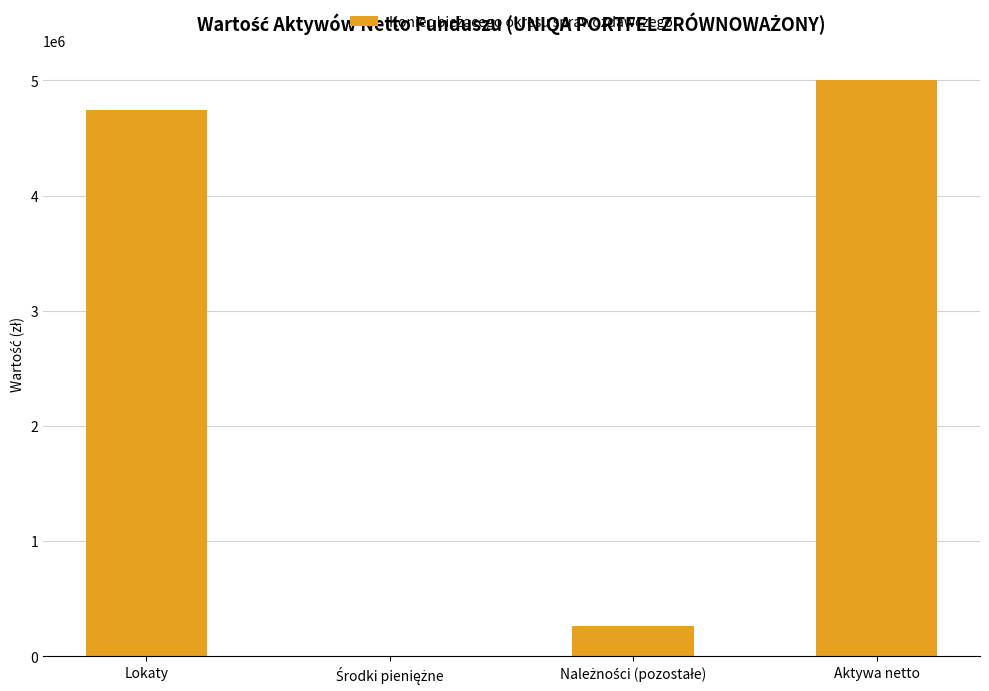

At which label does the data first exceed 4745524?

Lokaty